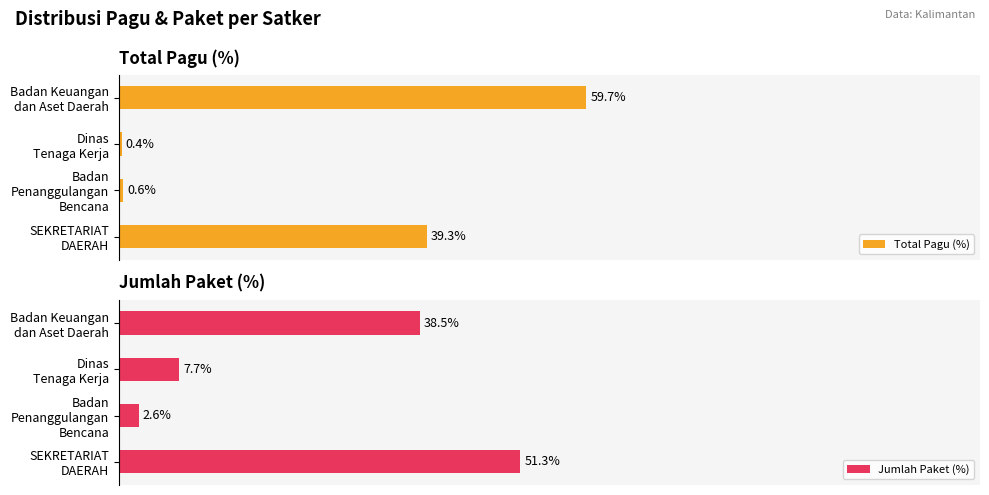

Is the value of Total Pagu (%) at Badan Penanggulangan Bencana greater than the value of Jumlah Paket (%) at Dinas Tenaga Kerja?

No